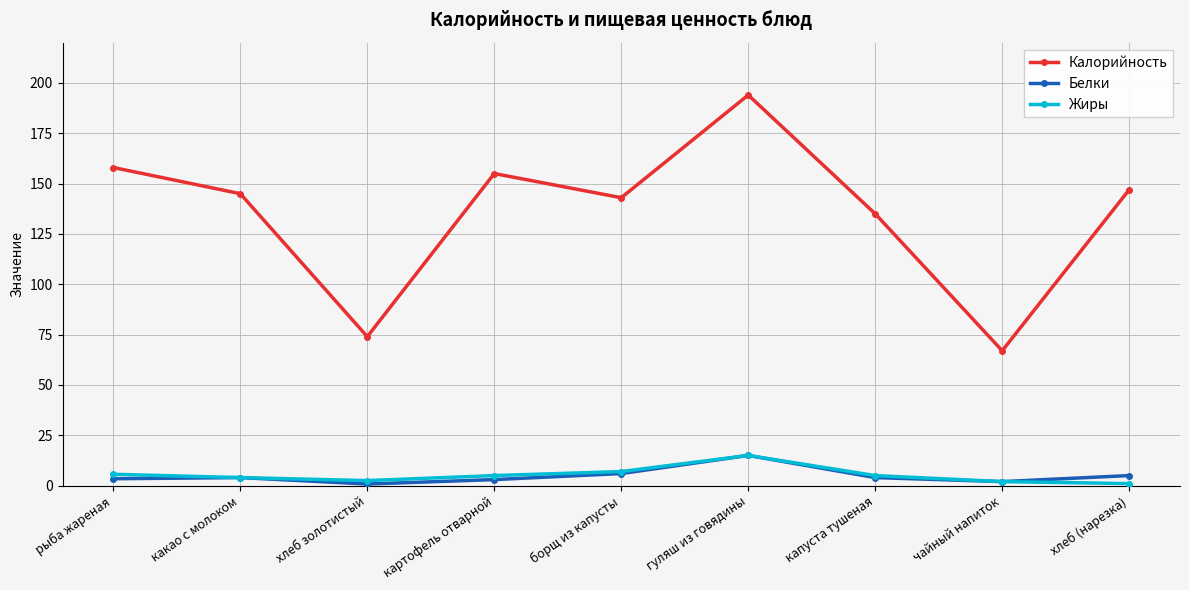

Which category has the lowest value in the Калорийность series?

чайный напиток